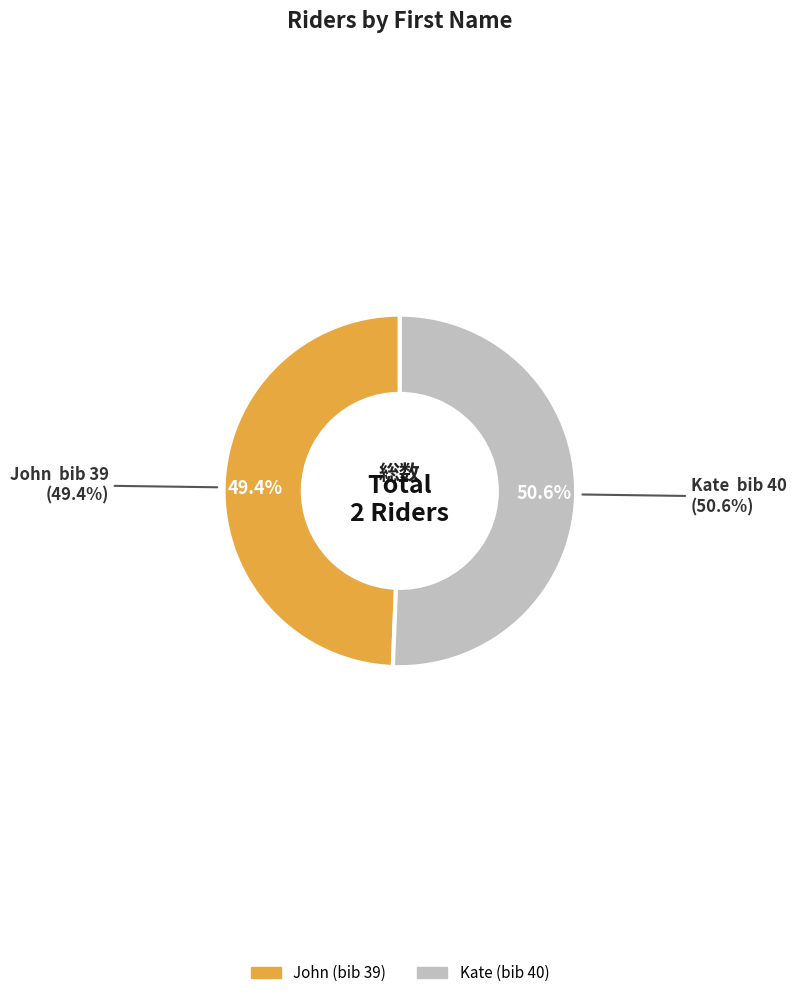

How much of the chart is everything except Kate?

49.4%